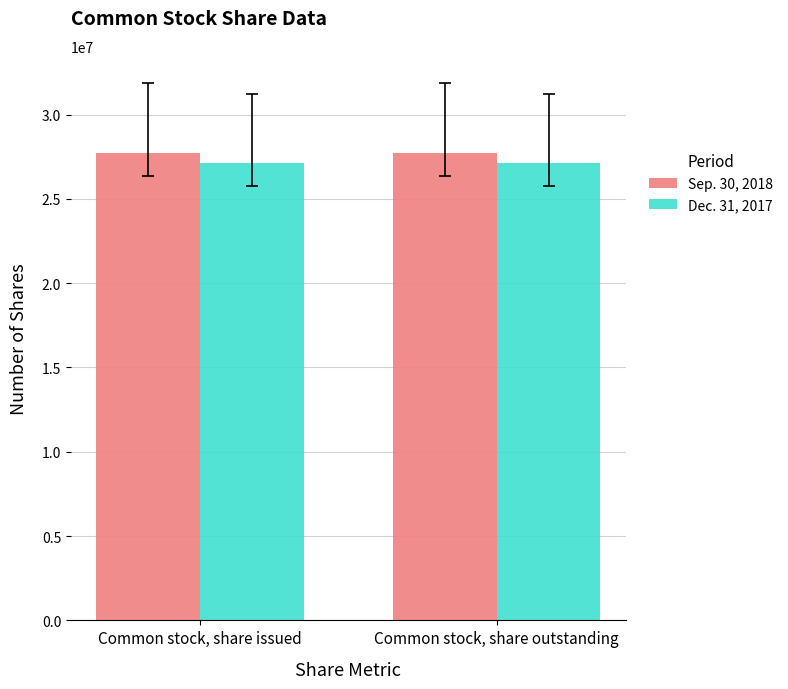

Does the chart contain any negative values?

No